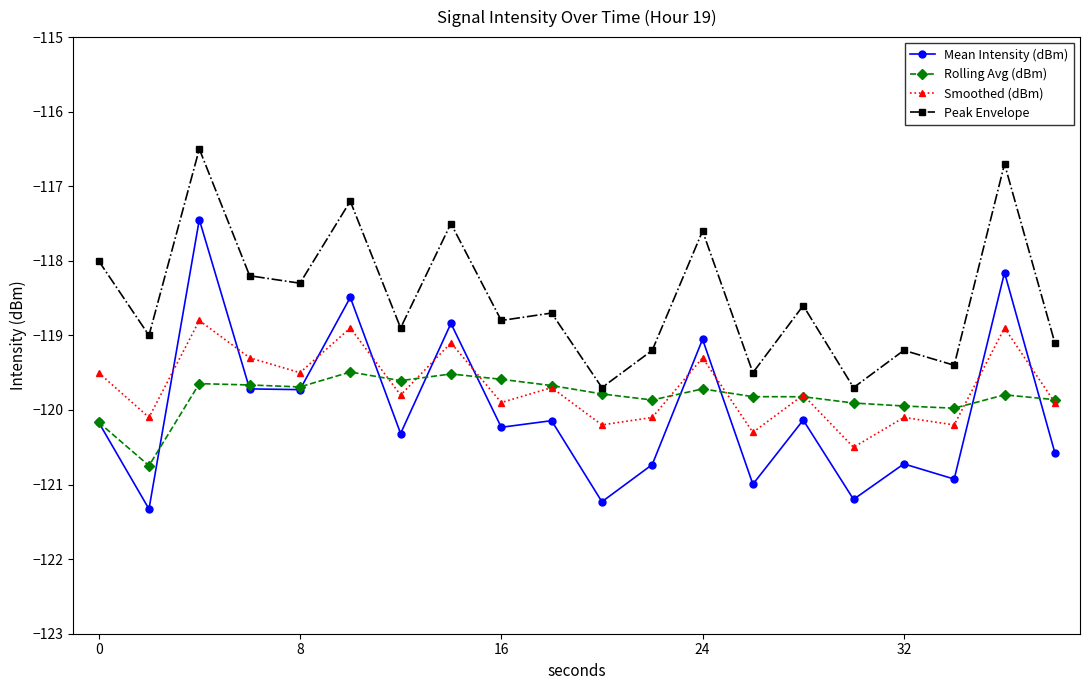

True or false: Smoothed (dBm) and Mean Intensity (dBm) cross at least once.

True